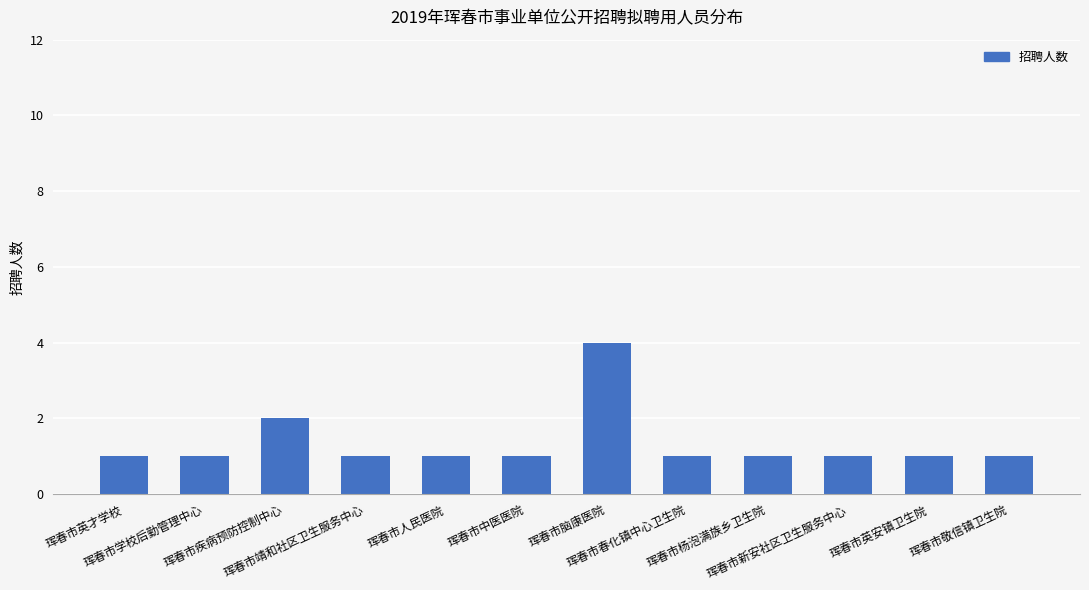

Reading left to right, list all the values displayed in this chart.

1	1	2	1	1	1	4	1	1	1	1	1